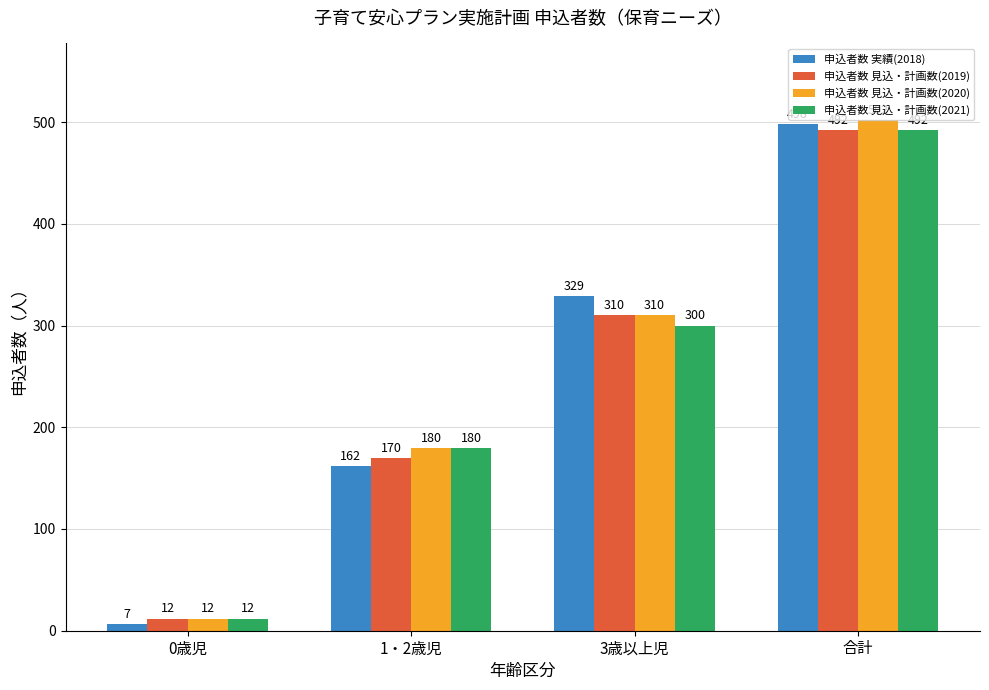

What are all the series names shown in the legend?

申込者数 実績(2018), 申込者数 見込・計画数(2019), 申込者数 見込・計画数(2020), 申込者数 見込・計画数(2021)